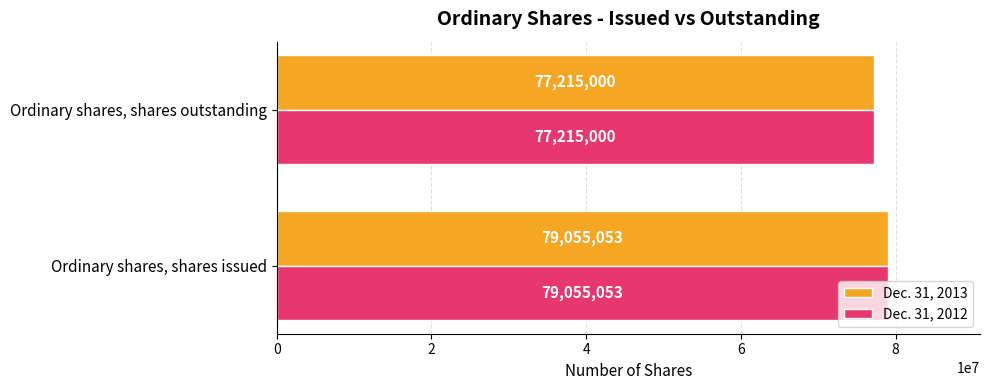

True or false: Dec. 31, 2013 has a value of 77215000 at Ordinary shares, shares outstanding.

True